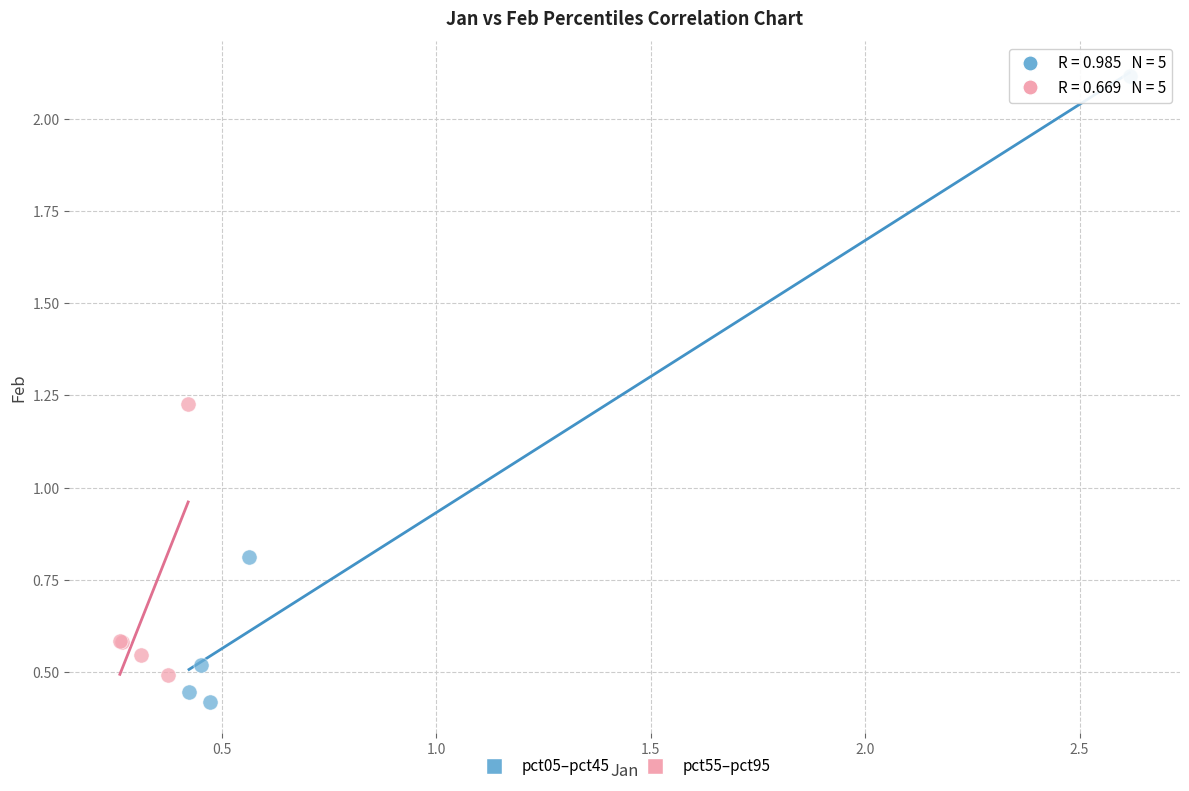

Which series has the widest spread of Y values?

pct05–pct45